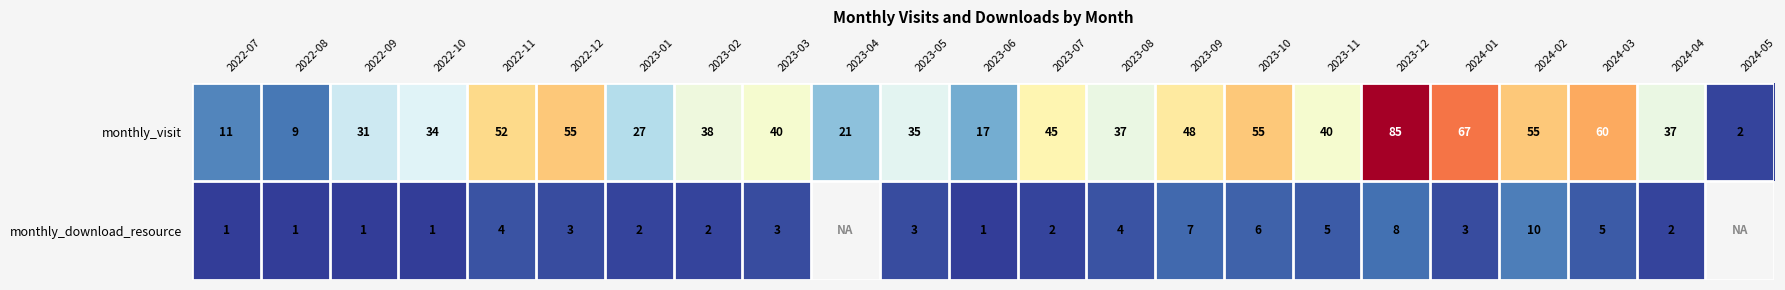

Where does the monthly_visit series first go above 38?

2022-11